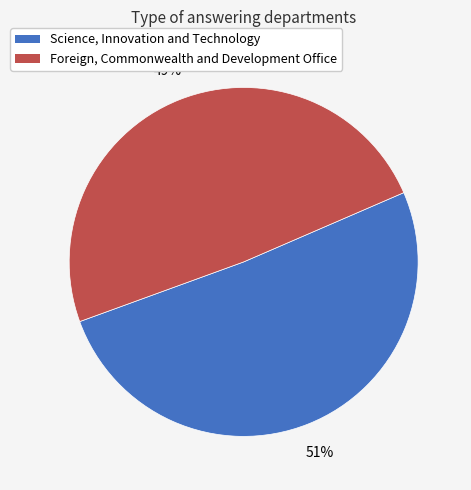

Between Foreign, Commonwealth and Development Office and Science, Innovation and Technology, which is larger?

Science, Innovation and Technology